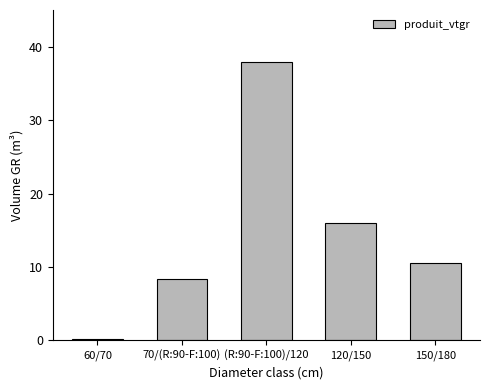

How many data points are less than 10?

2